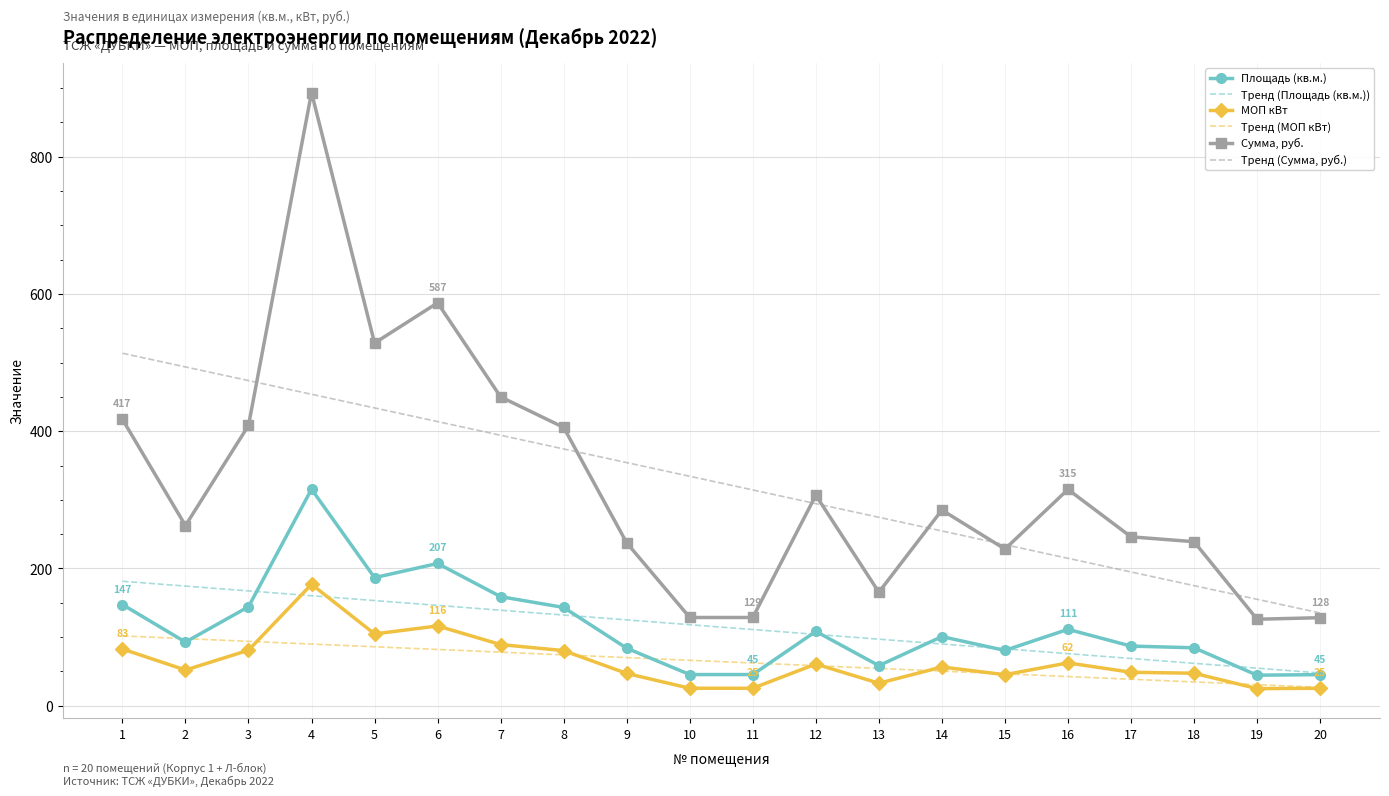

Is the value of Тренд (Площадь (кв.м.)) at 16 greater than the value of МОП кВт at 7?

No